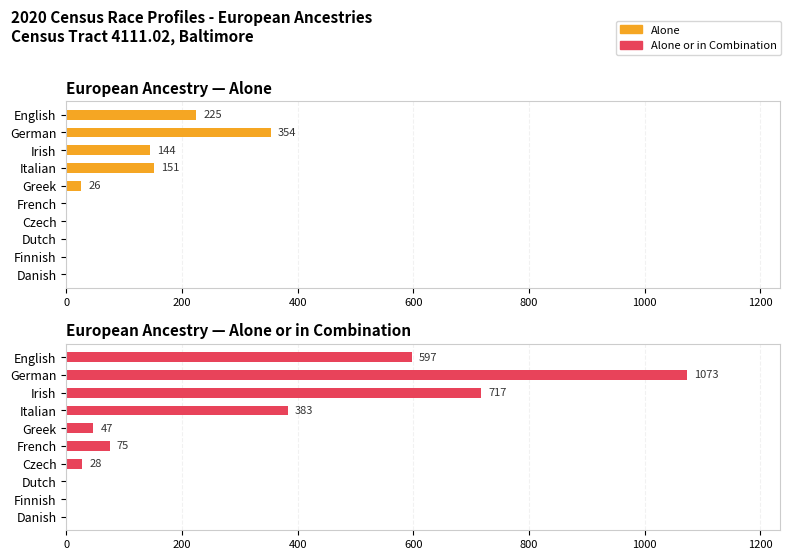

Reading left to right, list all the values displayed in this chart.

Alone: 225	354	144	151	26	0	0	0	0	0
Alone or in Combination: 597	1073	717	383	47	75	28	0	0	0